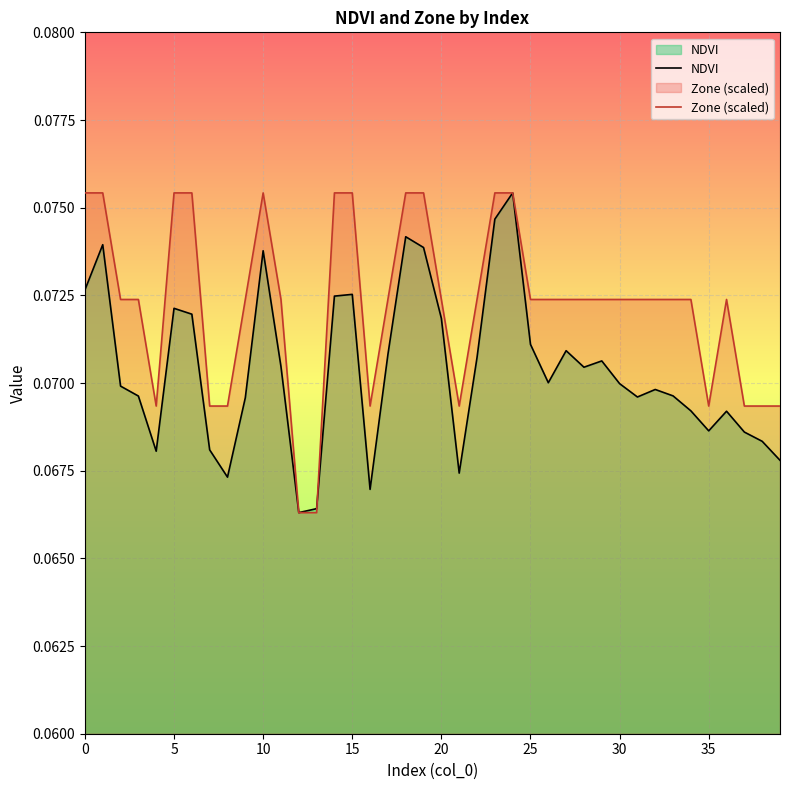

At which label is NDVI closest to 0?

12